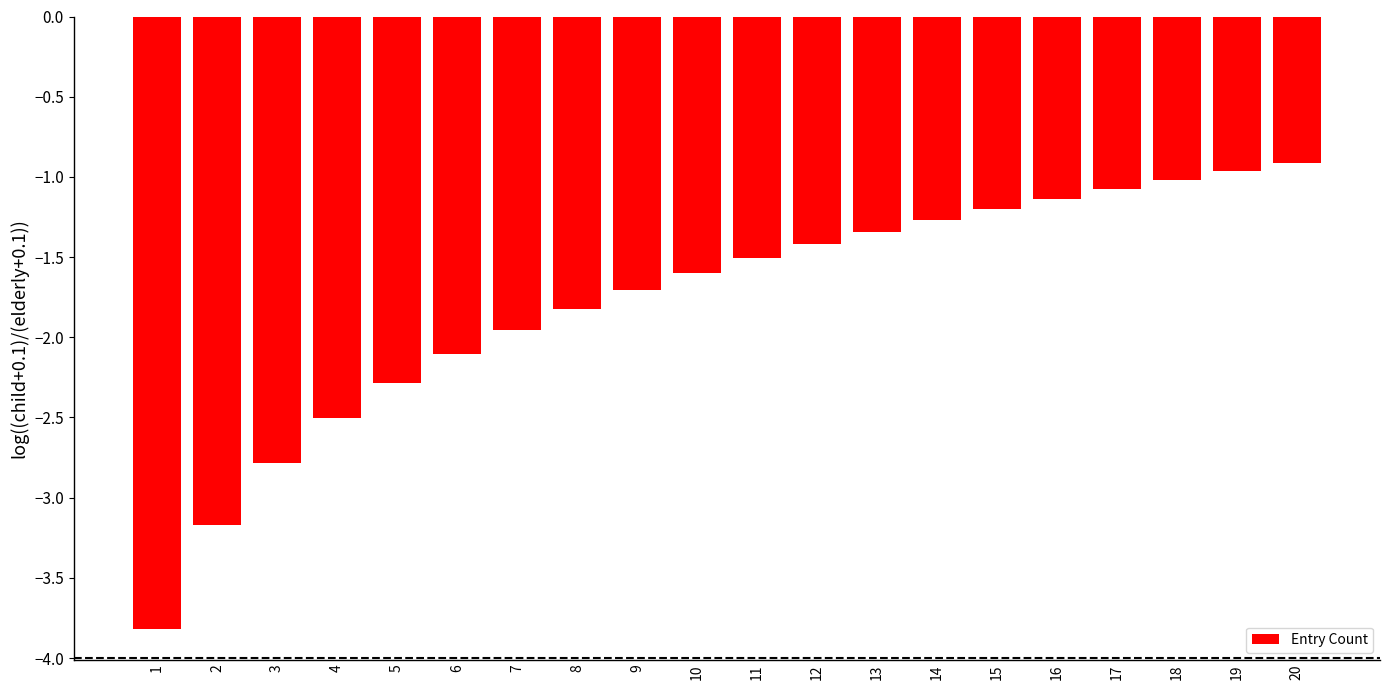

The chart shows a value of -1.1 at 16. True or false?

True